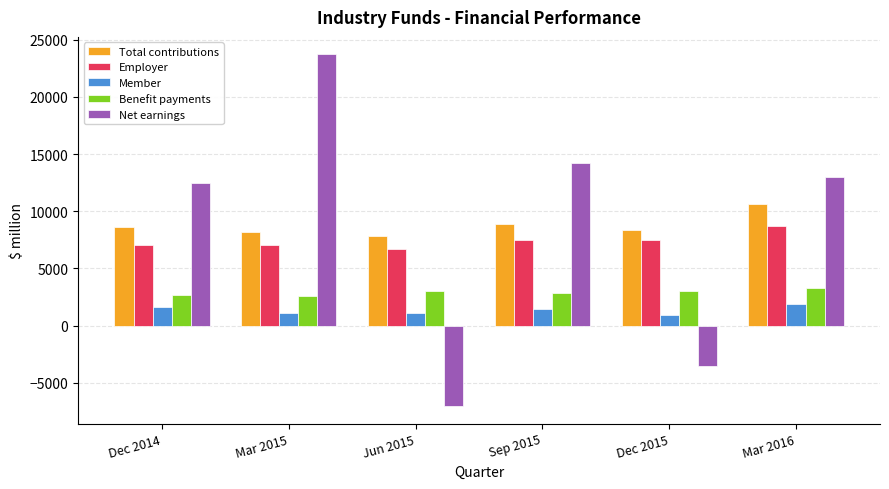

What is the average value of the Total contributions series?

8768